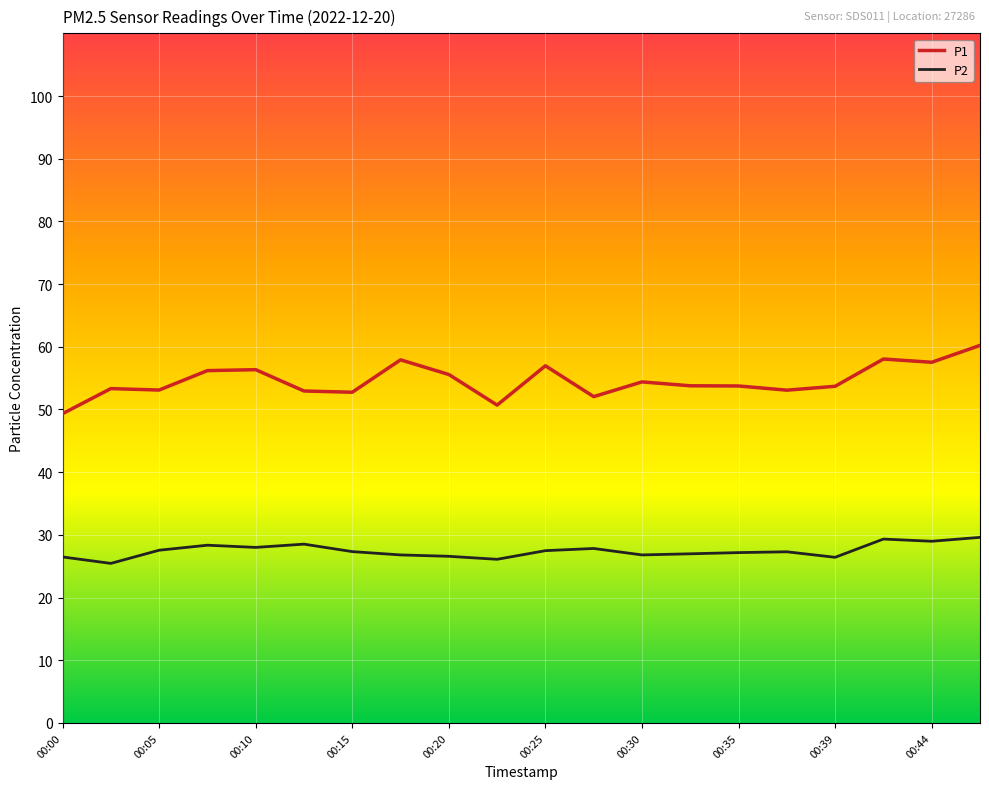

Is this an area chart (filled region under the line)?

No